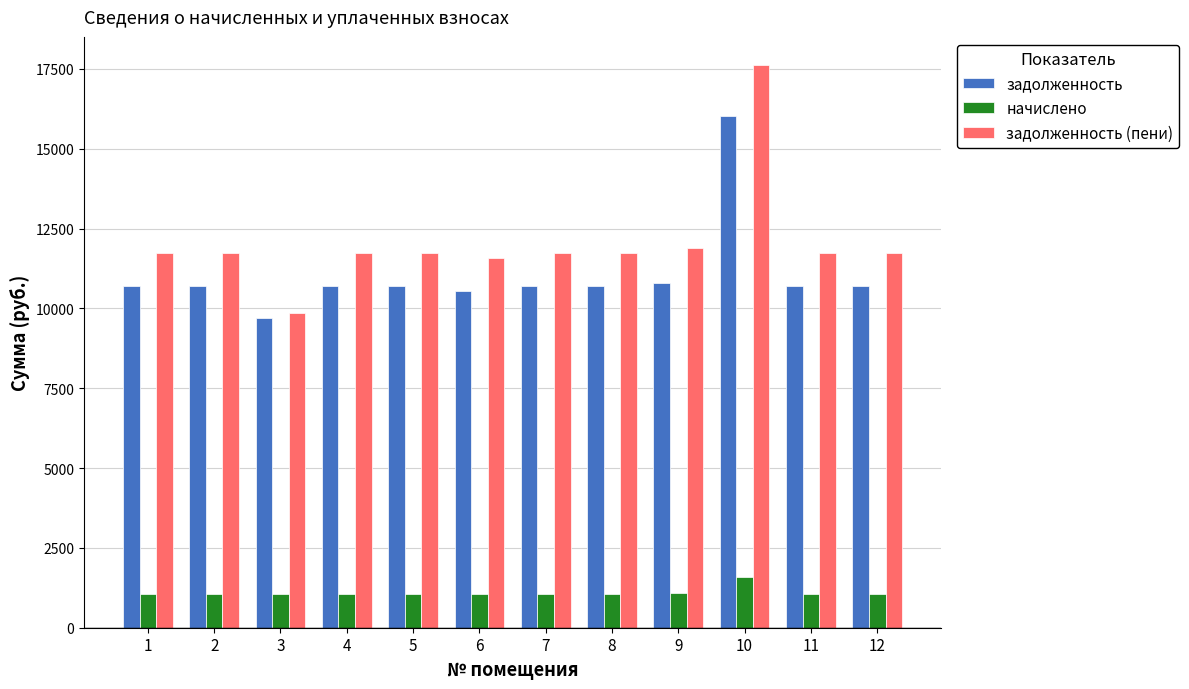

At how many categories does at least one series exceed 17448?

1